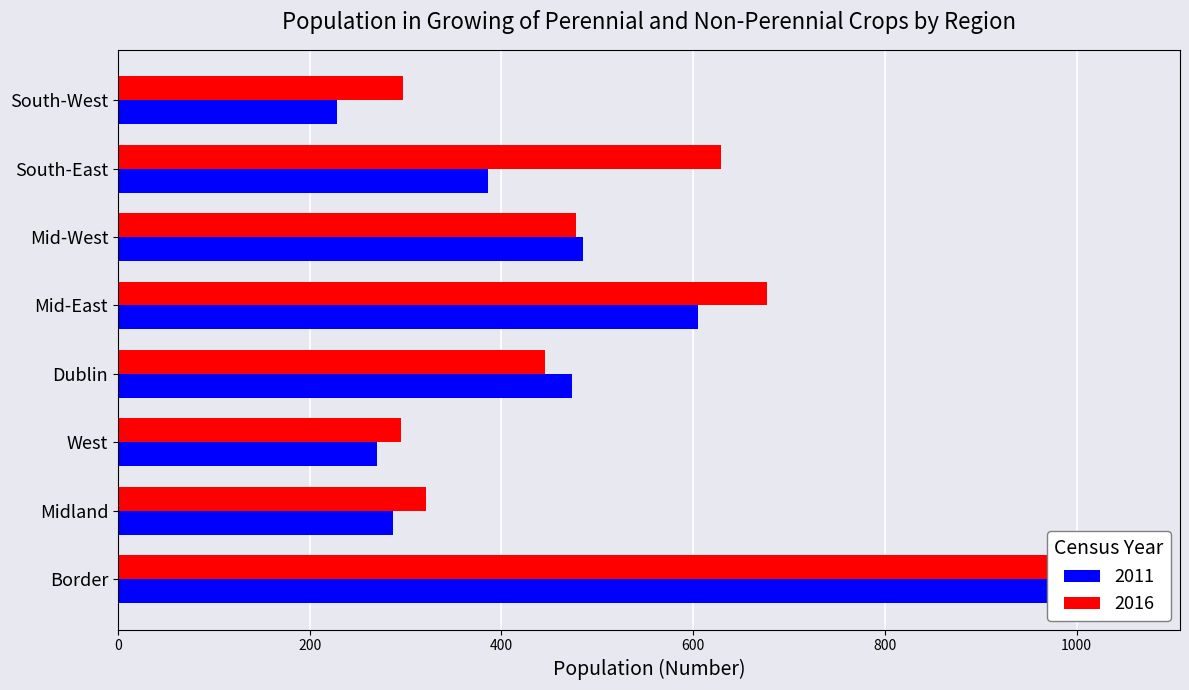

Between Border and Mid-East, which is larger?

Border